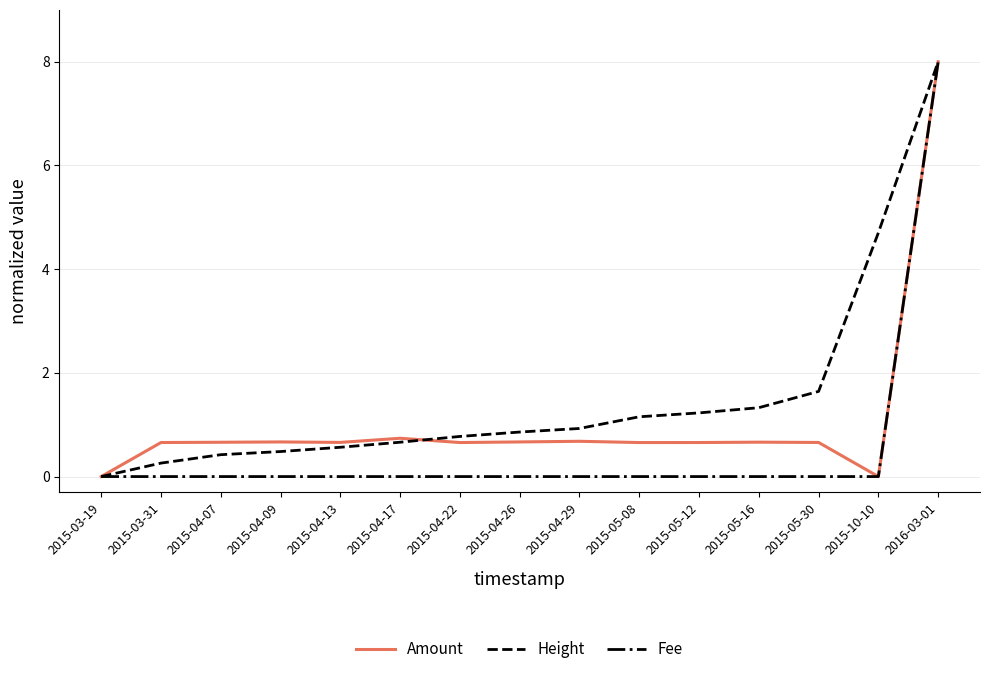

At how many categories does at least one series exceed 4?

2